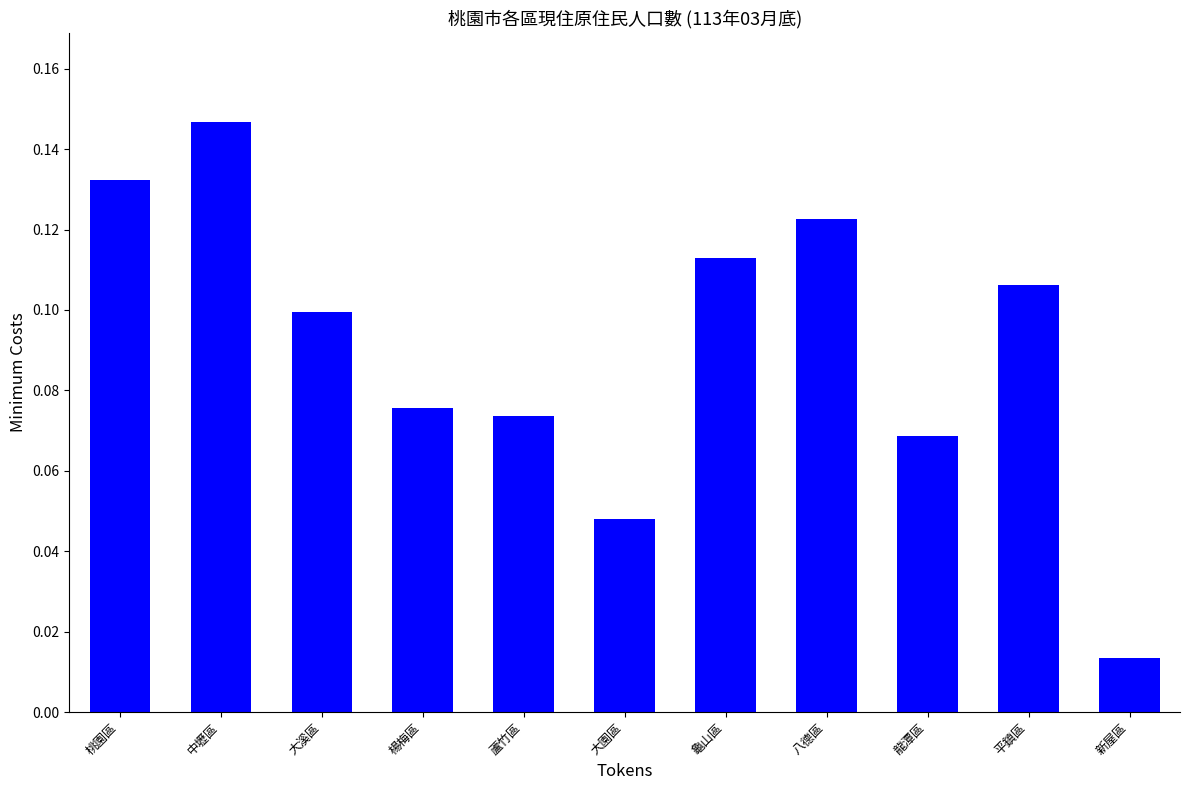

What is the label of the 11th bar from the left?

新屋區